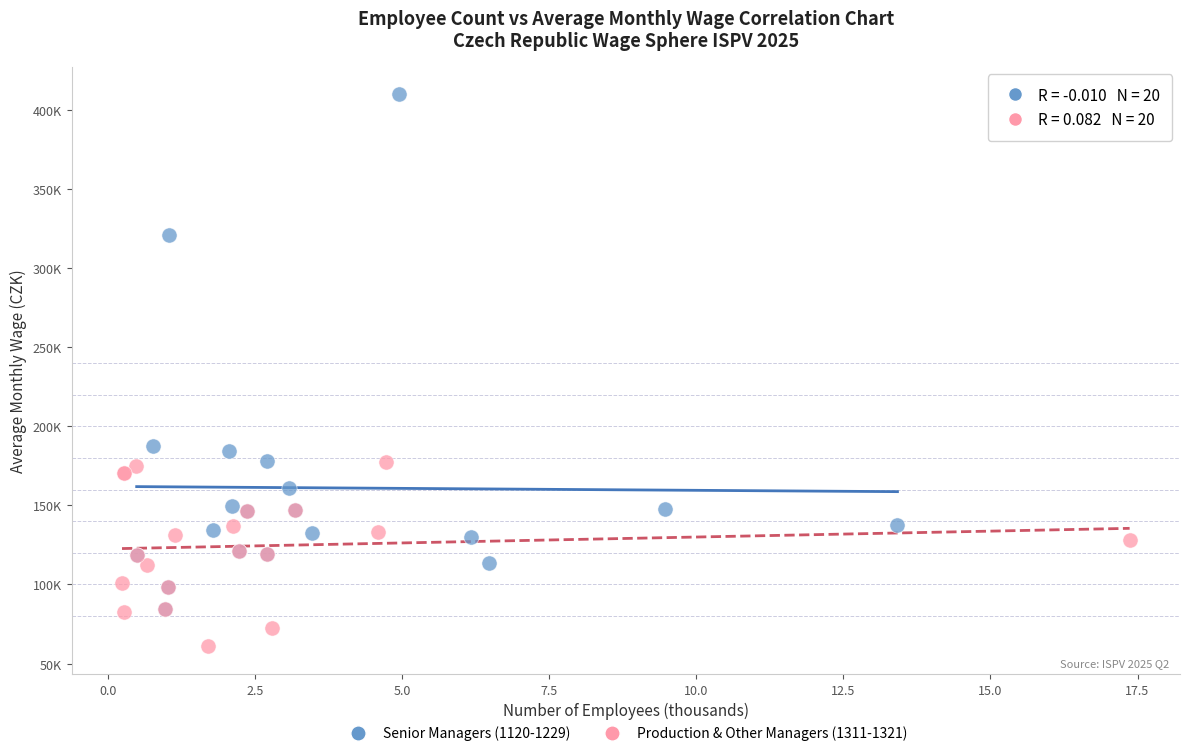

Which series contains the highest Y value?

Senior Managers (1120-1229)